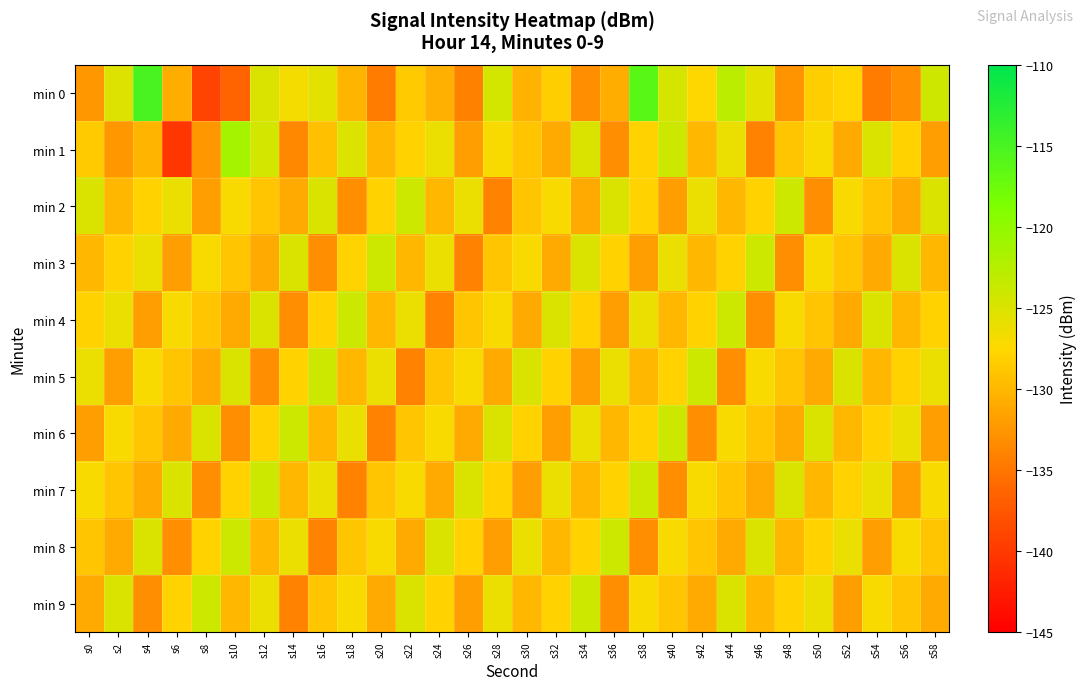

Which label corresponds to the largest value in the chart?

s4